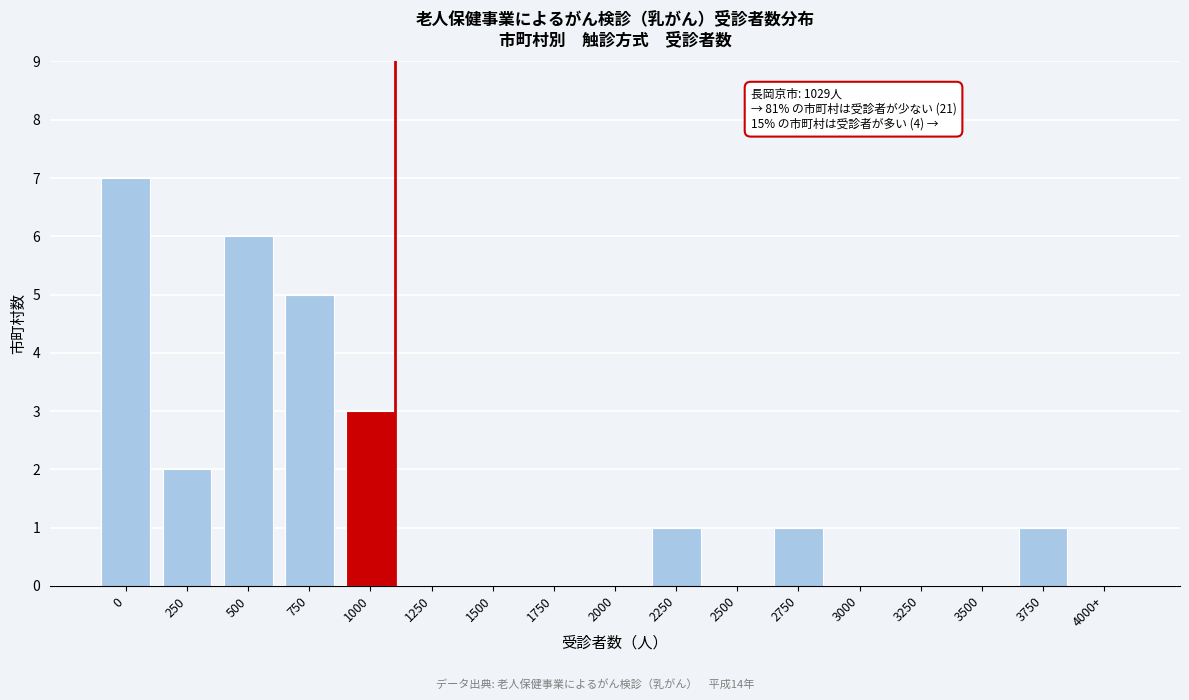

Reading right to left, list all the values displayed in this chart.

4000+=0	3750=1	3500=0	3250=0	3000=0	2750=1	2500=0	2250=1	2000=0	1750=0	1500=0	1250=0	1000=3	750=5	500=6	250=2	0=7